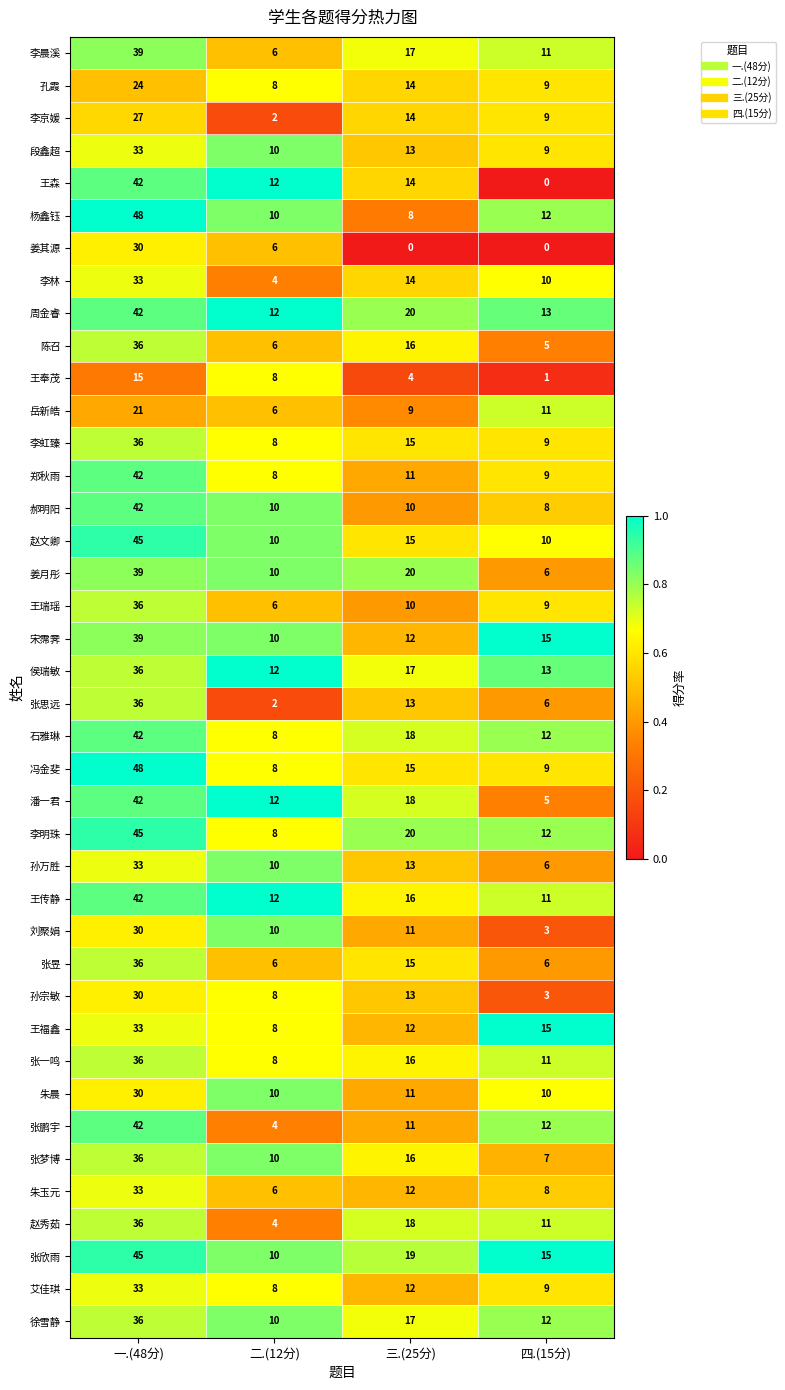

Which series has the widest spread of values?

王森